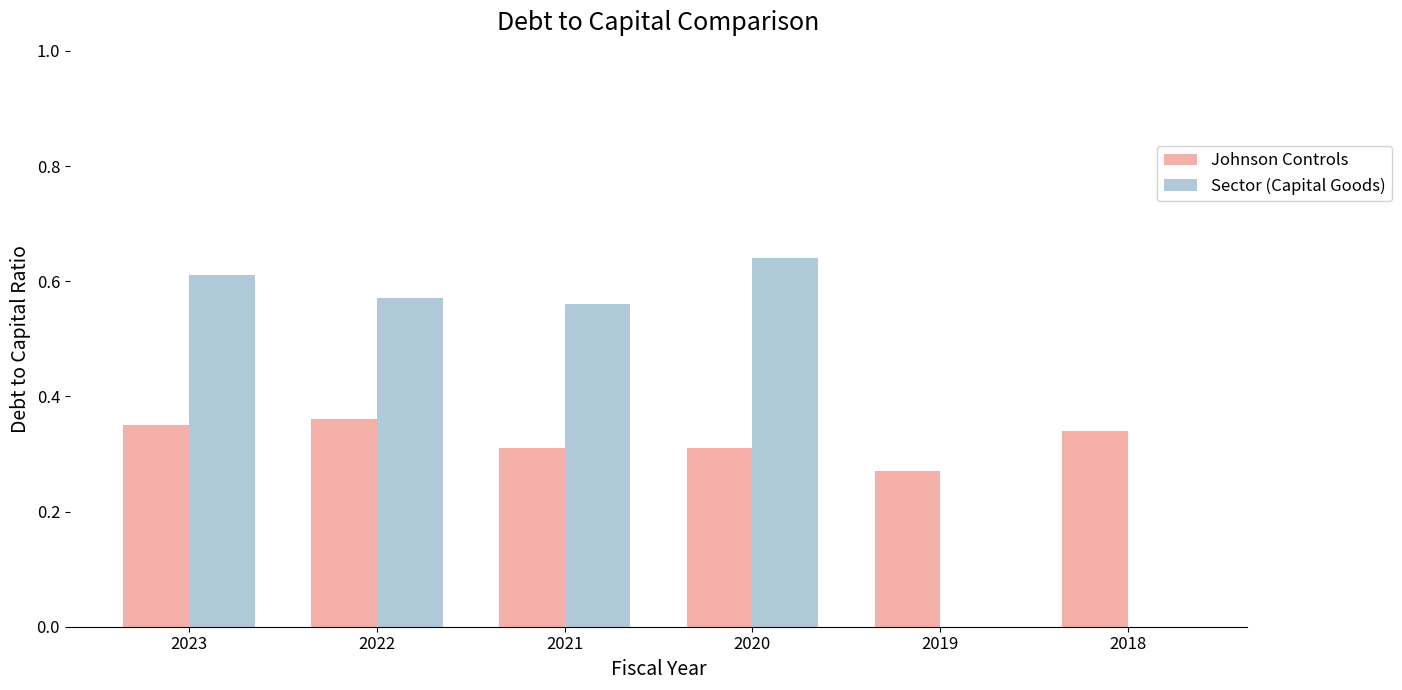

Which series changed the most between 2020 and 2018?

Sector (Capital Goods)